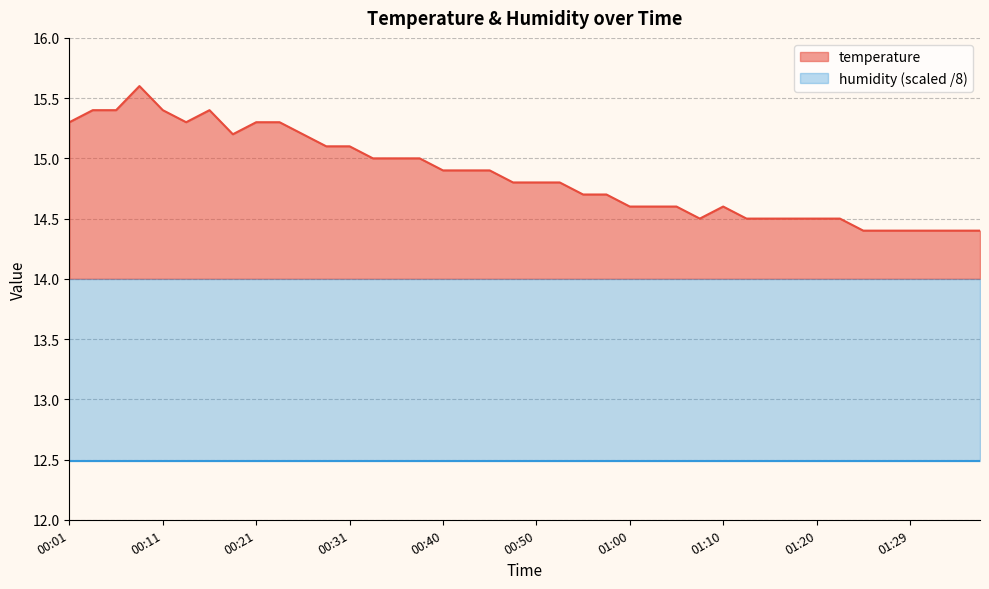

Where is the data nearest to the value 15?

00:33